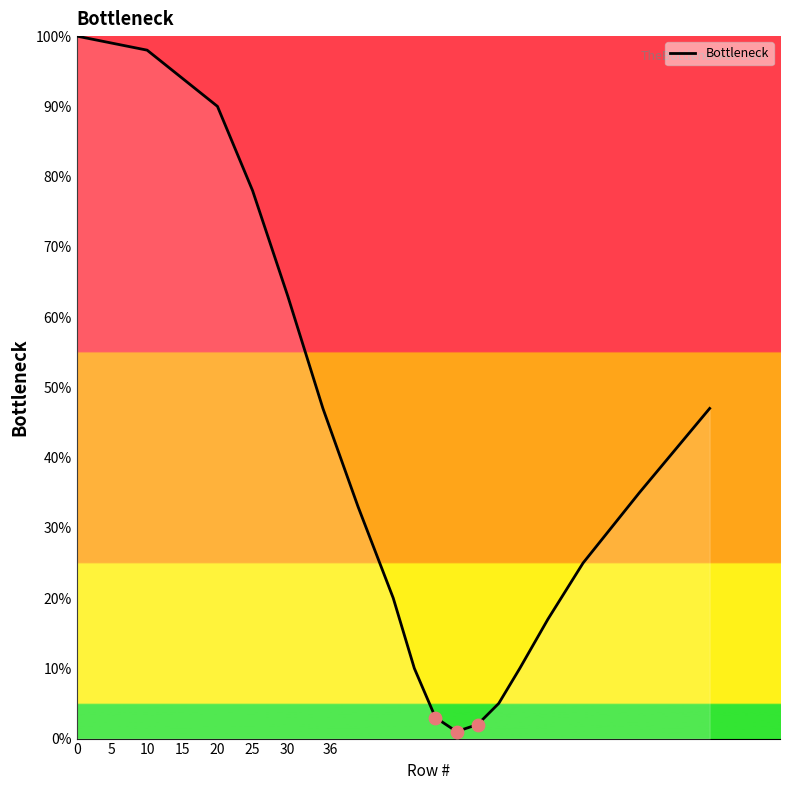

What is the greatest value displayed?

100